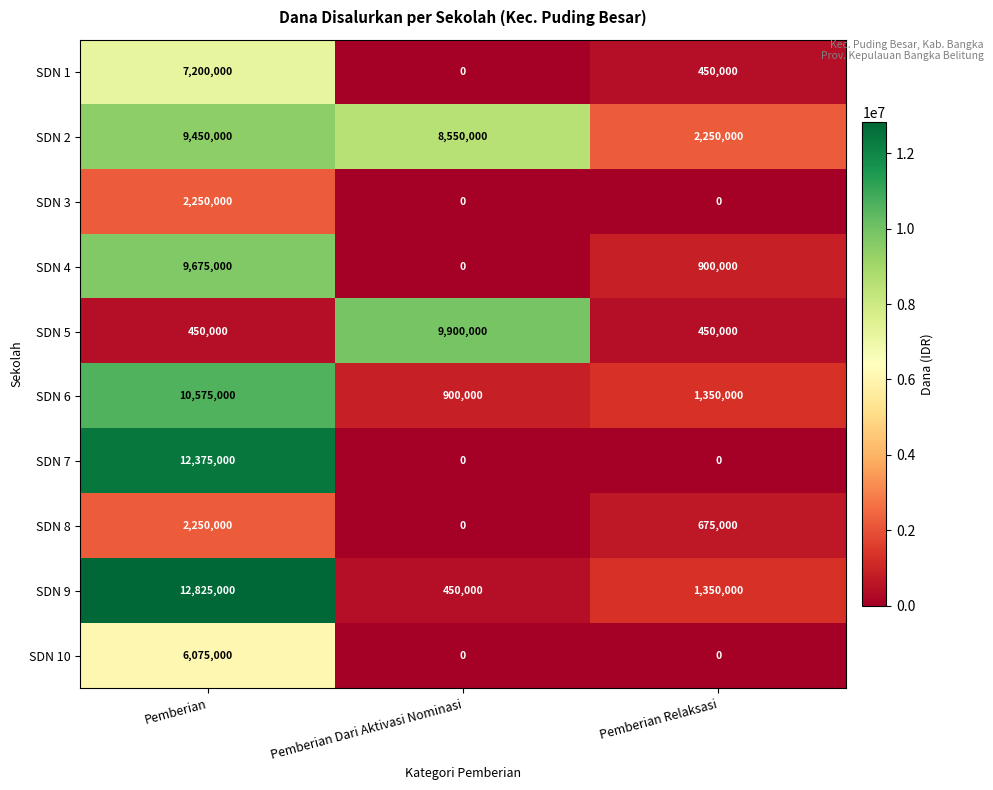

What is the spread (max minus min) of values at Pemberian Relaksasi?

2250000